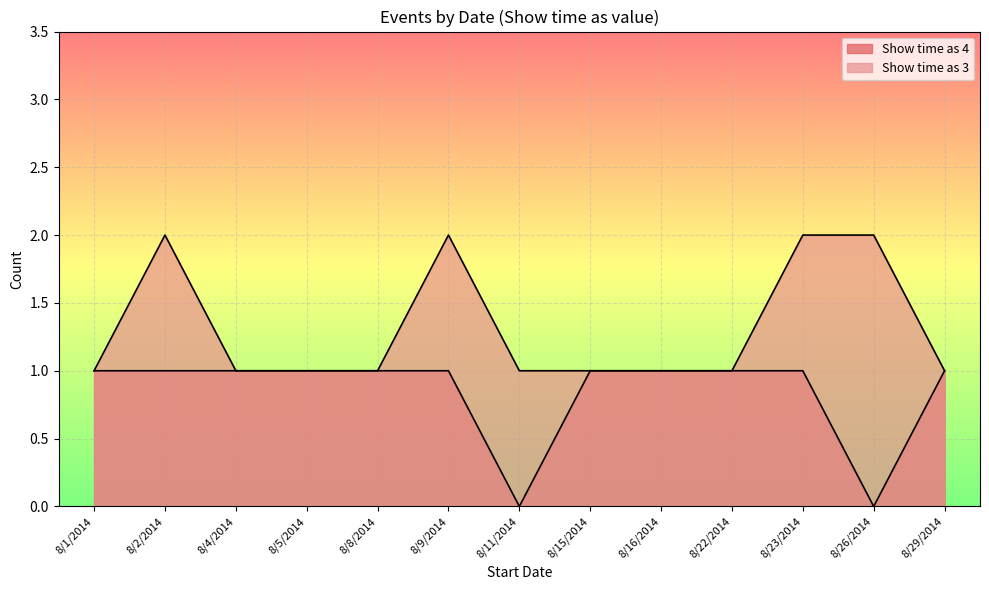

Is it true that Show time as (value 4) equals 6 at 8/26/2014?

False